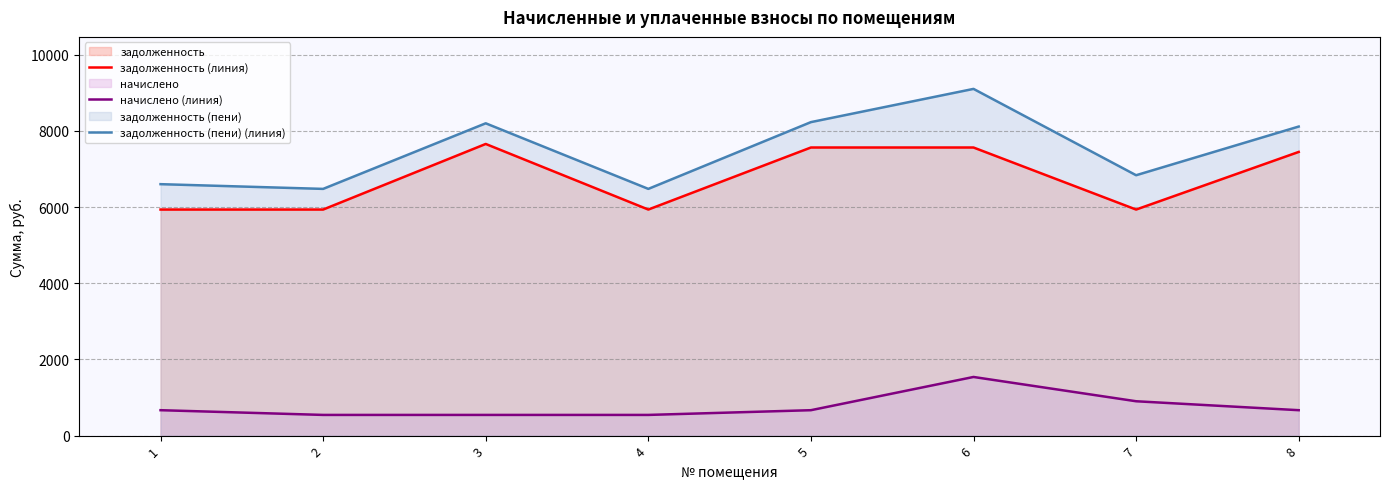

At which category is the sum across all series the highest?

6